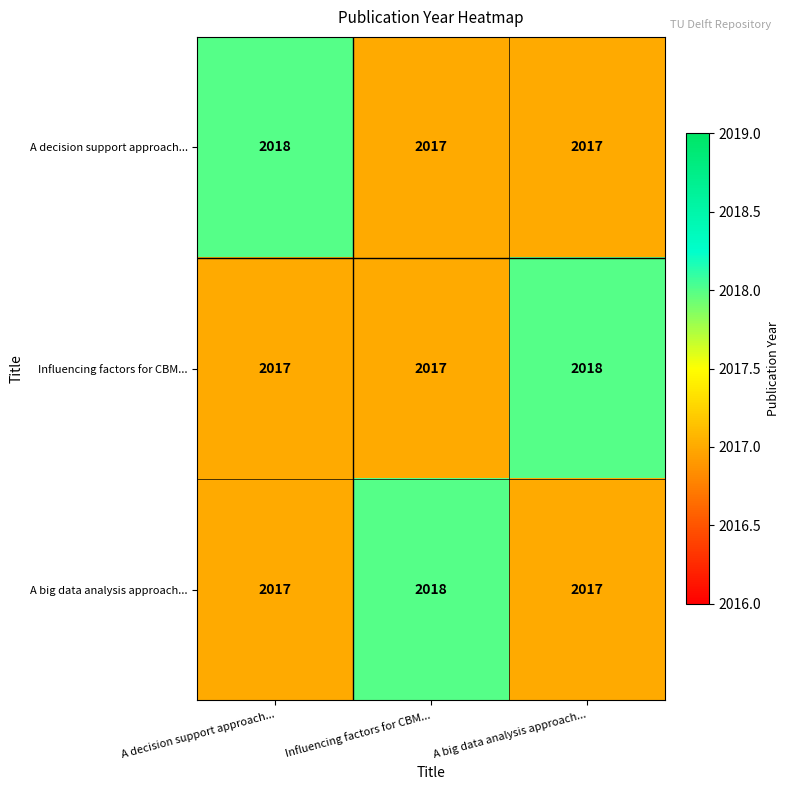

At how many categories does at least one series exceed 2017?

3